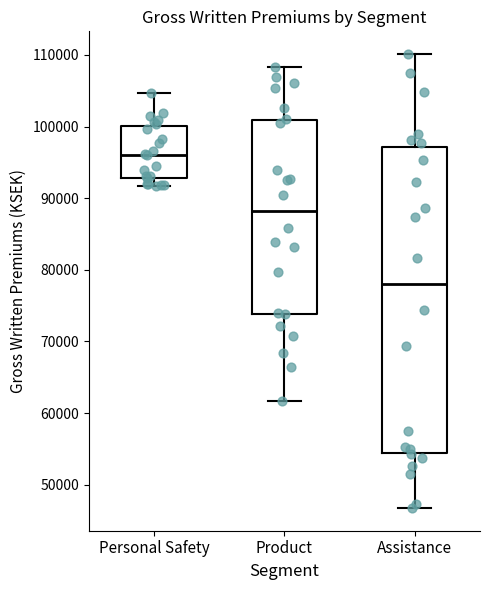

Reading left to right, read every box against the y-axis: the position of its median line, the range the box covers, and the ends of its whiskers. The values are not printed on the chart, so give them approximately, as read against the axis.

Personal Safety: median 96000, box 93000 to 100000, whiskers 92000 to 105000
Product: median 88000, box 74000 to 101000, whiskers 62000 to 108000
Assistance: median 78000, box 54000 to 97000, whiskers 47000 to 110000